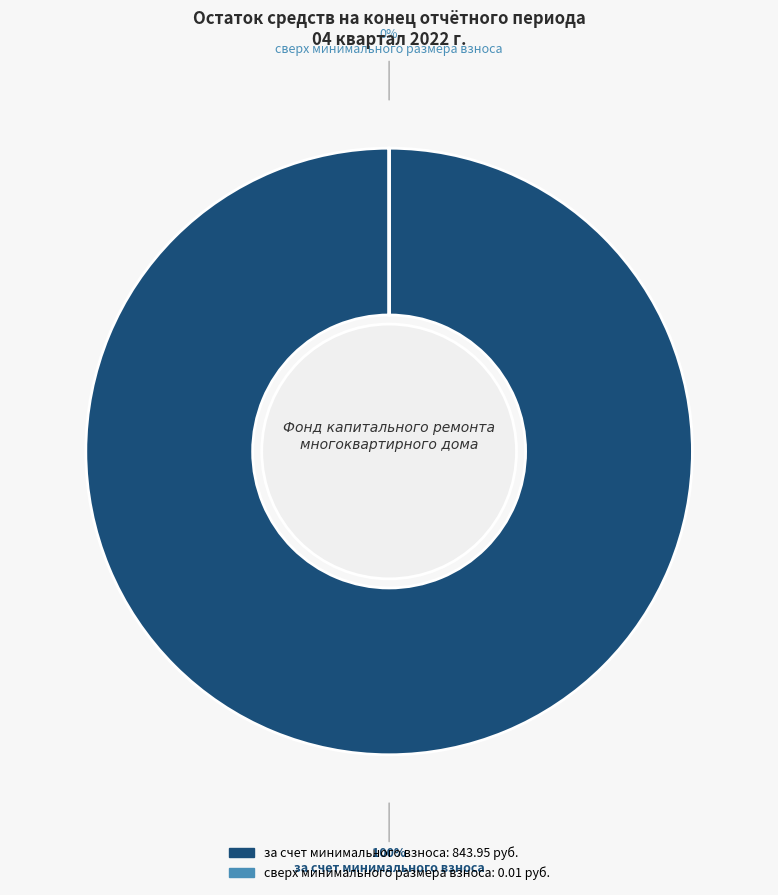

Which slice represents more than half of the pie?

за счет минимального взноса